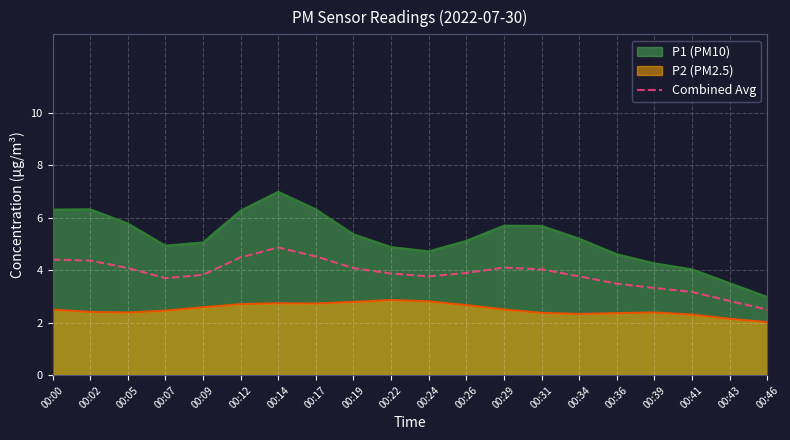

True or false: the data has more than 0 interior local peaks.

True